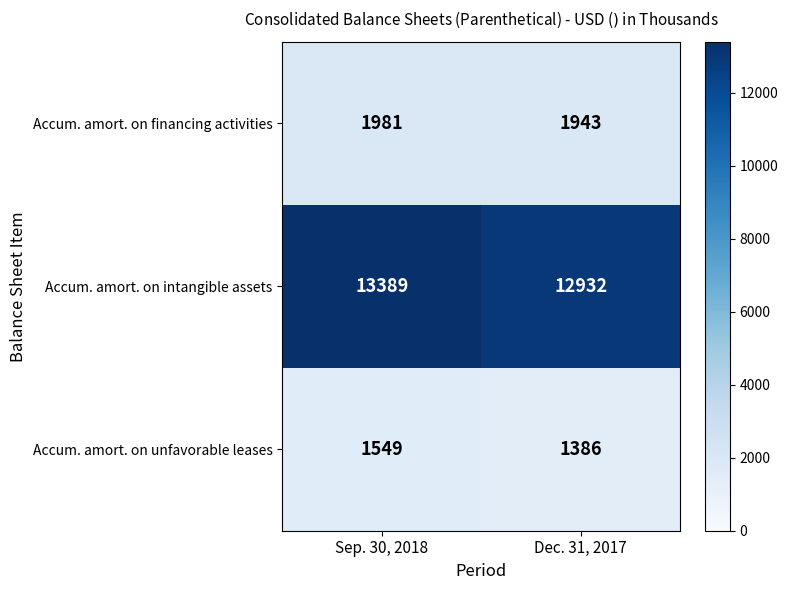

Where is Accum. amort. on intangible assets nearest to the value 13160?

Dec. 31, 2017